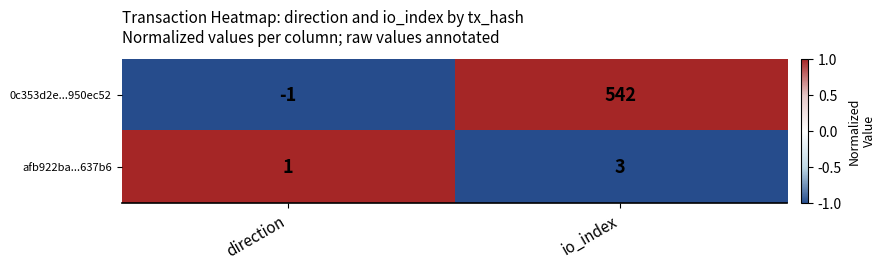

What is the difference between the 0c353d2e...950ec52 values at io_index and direction?

543